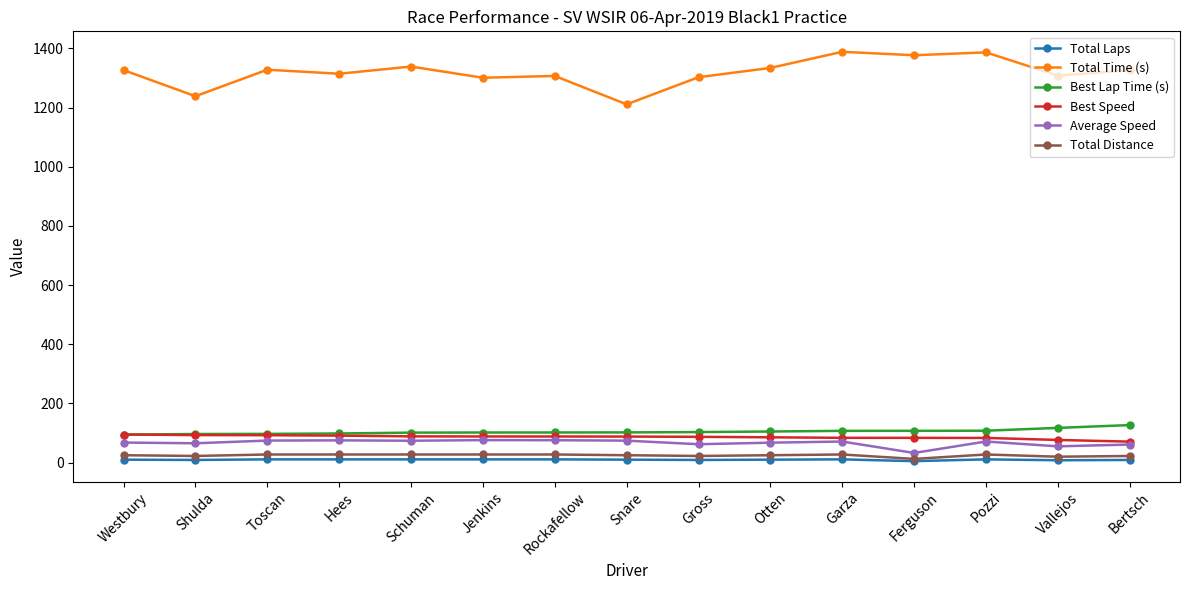

True or false: Best Speed and Total Laps cross at least once.

False